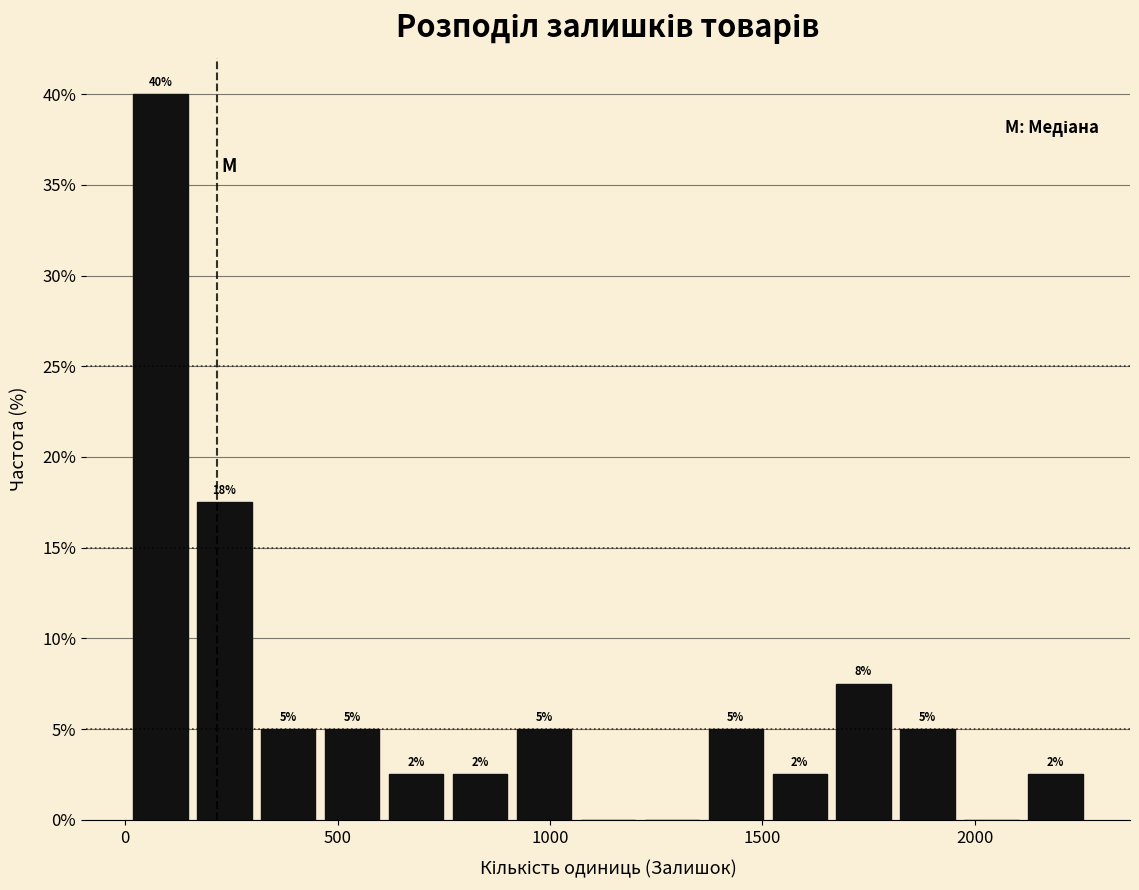

Read against the x-axis, roughly where is the centre of the tallest bar?

100